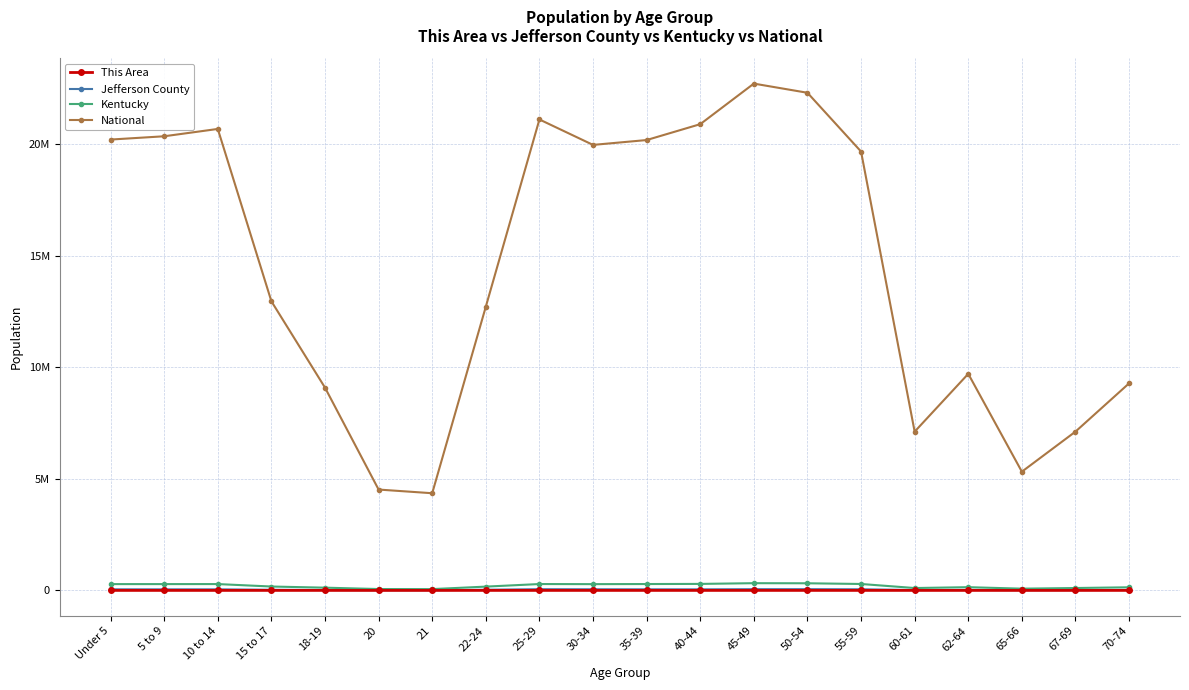

Does the chart have visible grid lines?

Yes